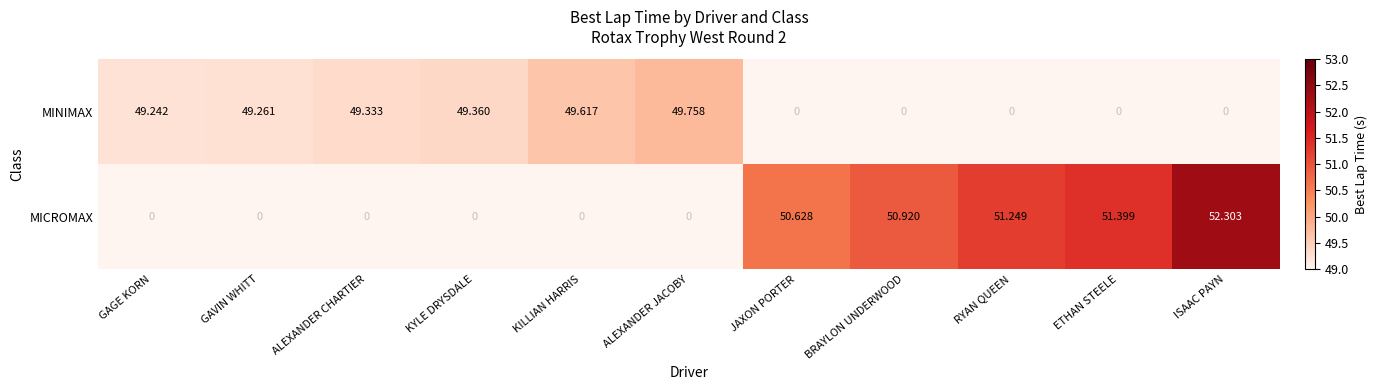

Is the value of MINIMAX at ALEXANDER JACOBY greater than the value of MICROMAX at BRAYLON UNDERWOOD?

No